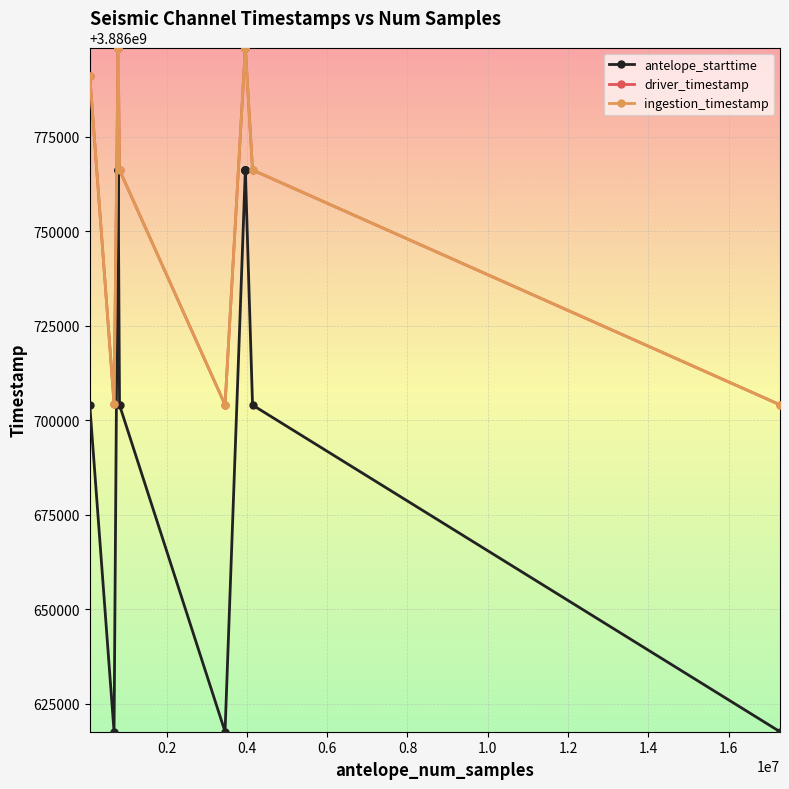

How many series are shown in this chart?

3